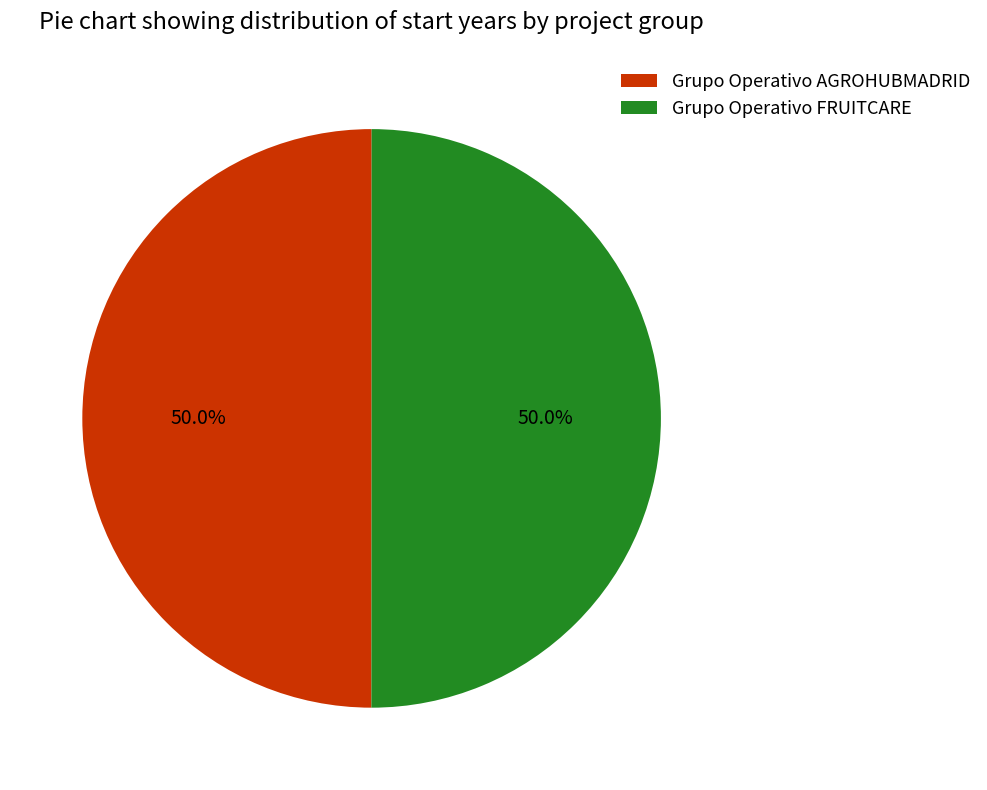

What portion of the pie excludes Grupo Operativo AGROHUBMADRID?

50.0%